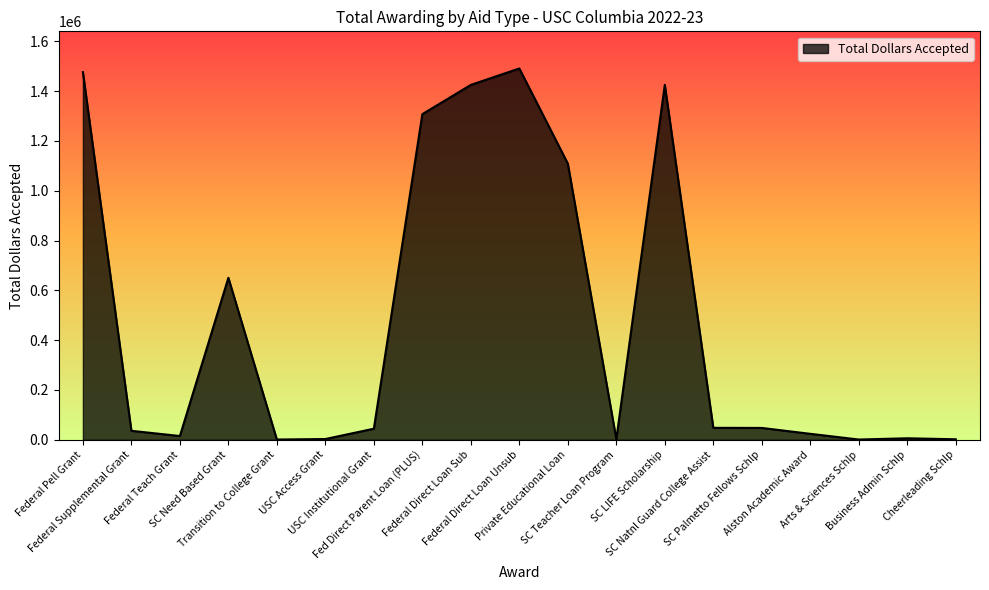

What is the minimum value shown in the chart?

1000